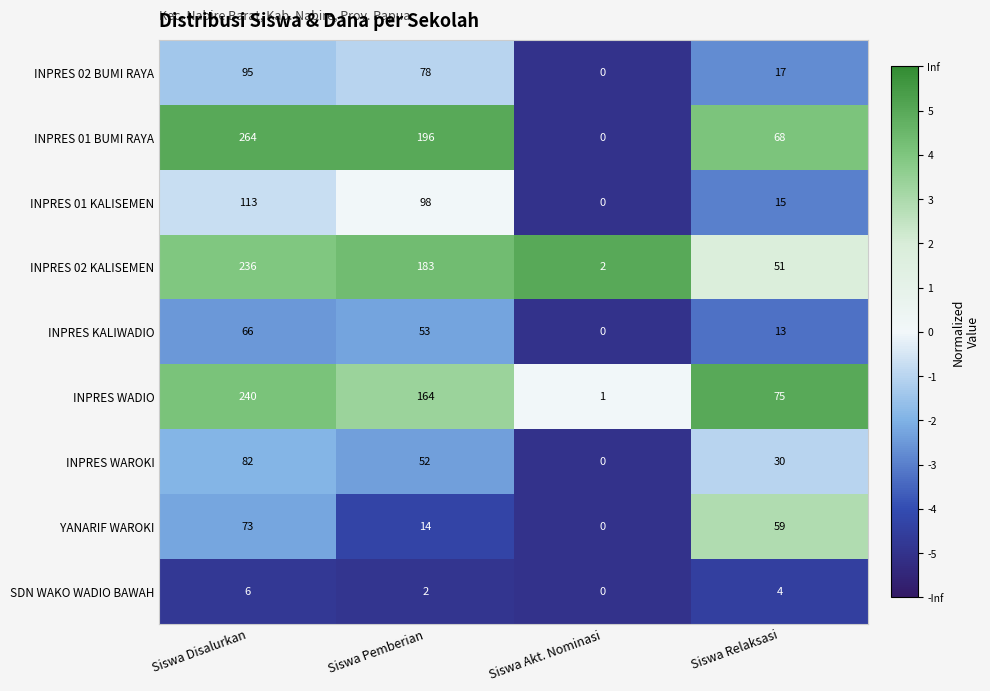

Which series has the largest total across all categories?

INPRES 01 BUMI RAYA